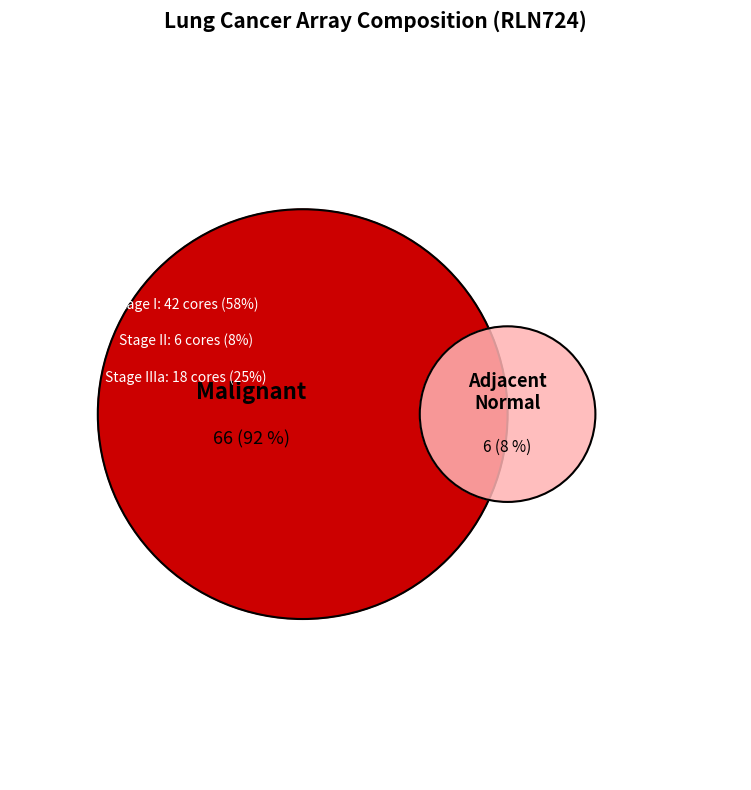

Which has a higher value, Stage II or Stage I?

Stage I